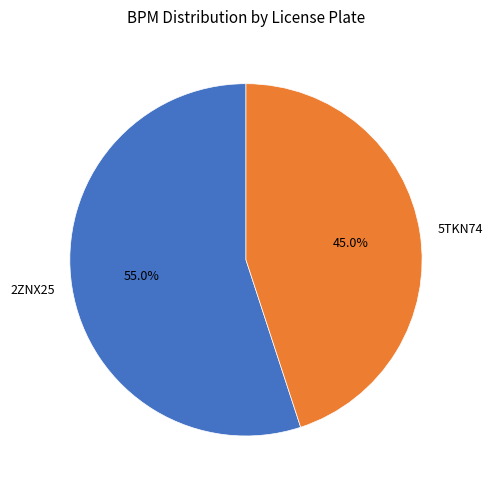

Which category accounts for the majority?

2ZNX25